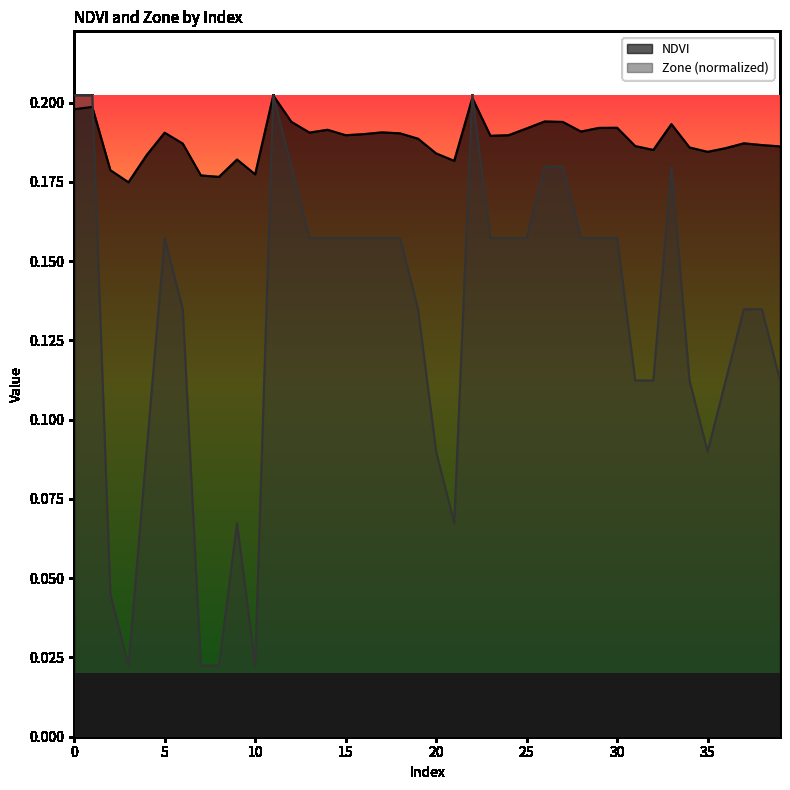

How many interior local valleys does the NDVI series have?

10